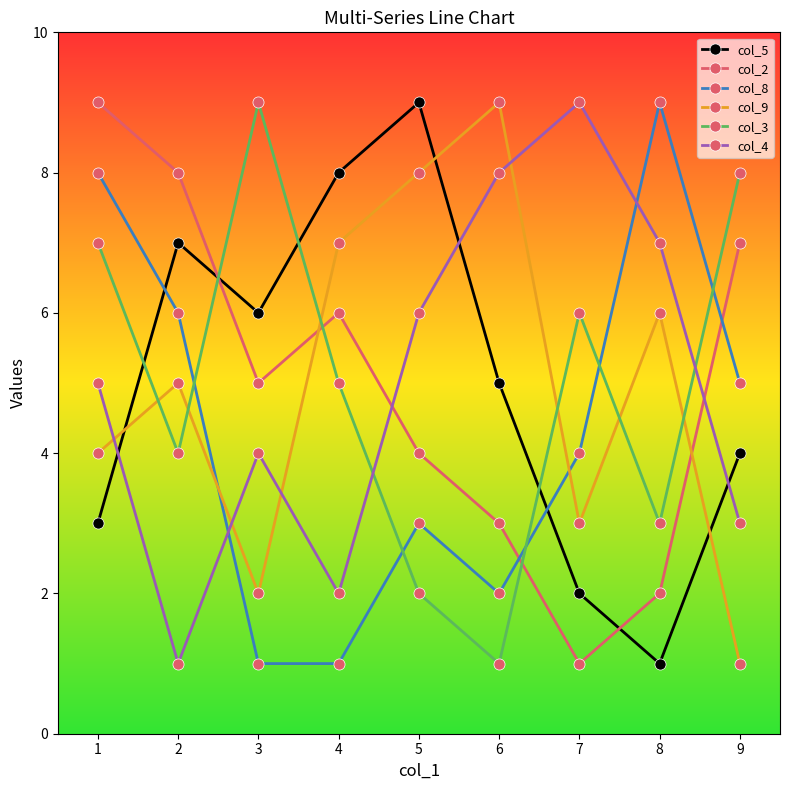

What are all the series names shown in the legend?

col_5, col_2, col_8, col_9, col_3, col_4